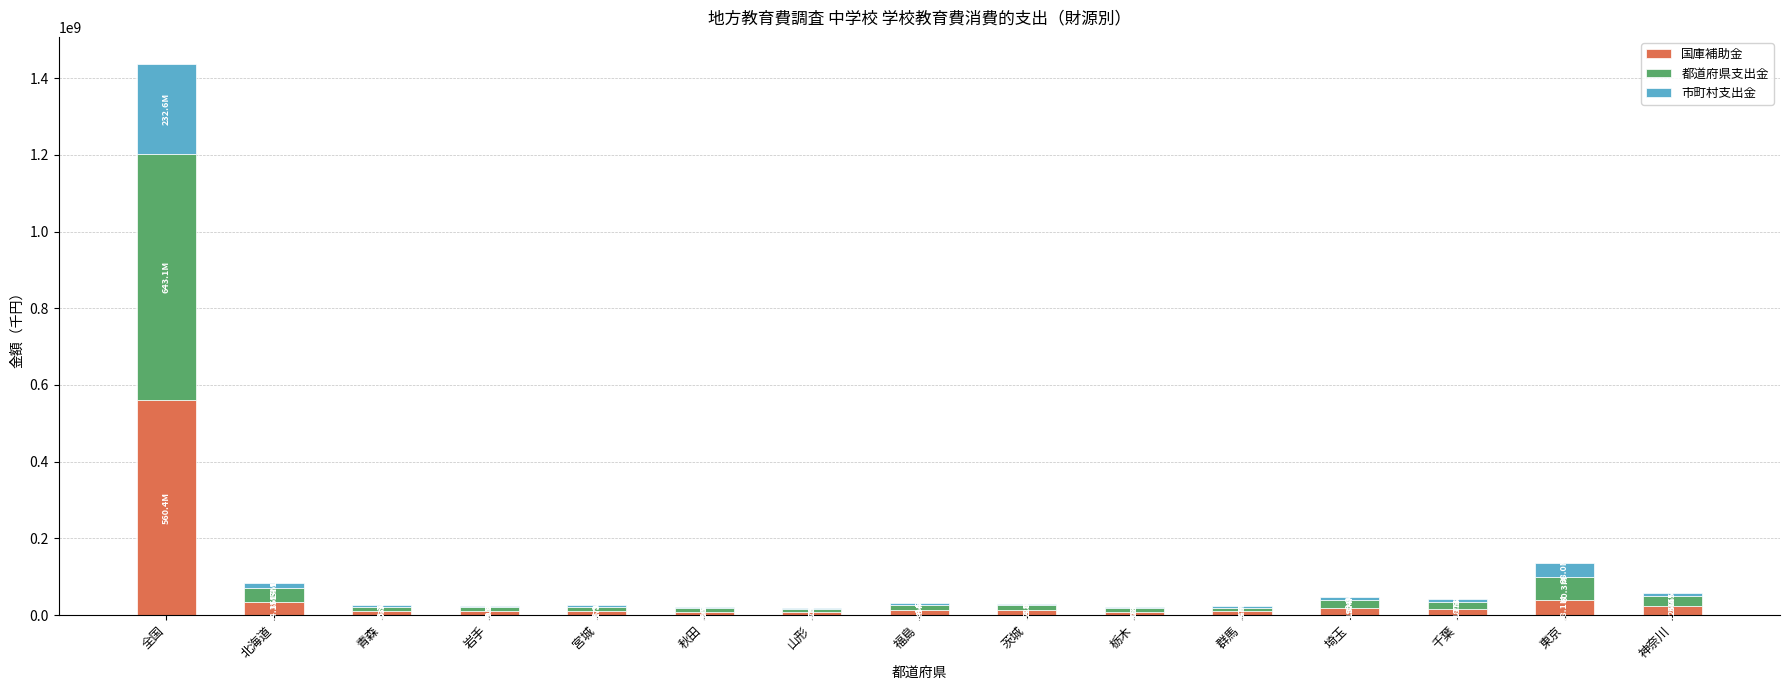

The 国庫補助金 series shows 560426610 at 全国. True or false?

True